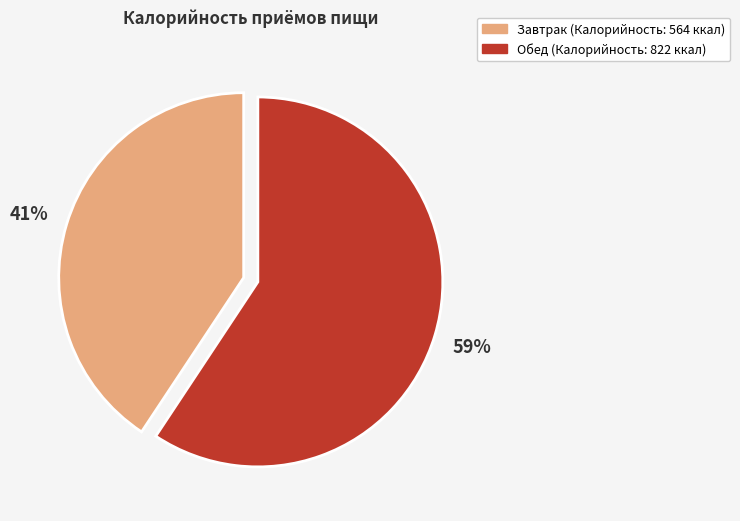

How many slices are in this pie chart?

2